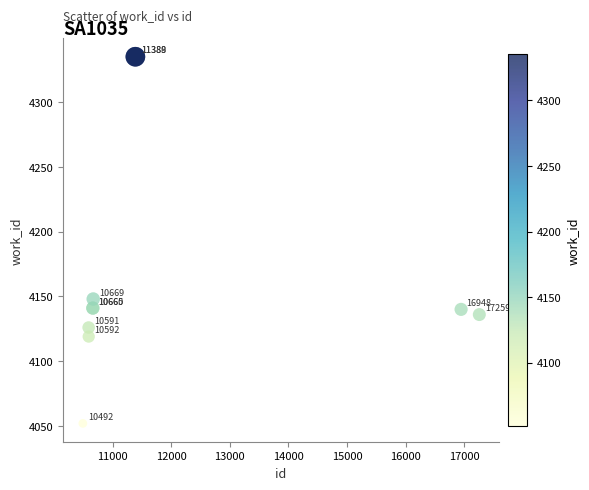

What Y value in the scatter plot is closest to 4193?

4148